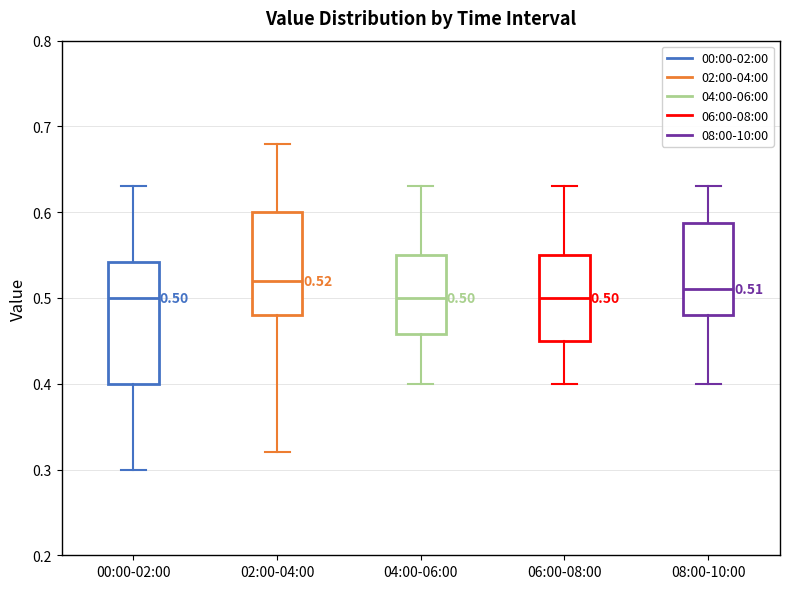

Comparing the boxes themselves (not the whiskers), which one is the tallest?

00:00-02:00